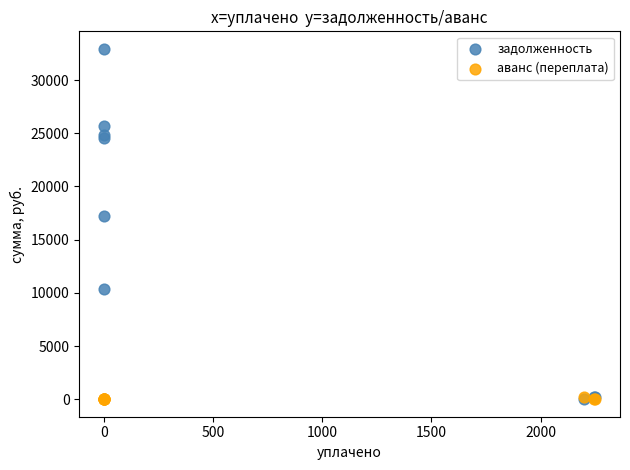

What are all the series names shown in the legend?

задолженность, аванс (переплата)